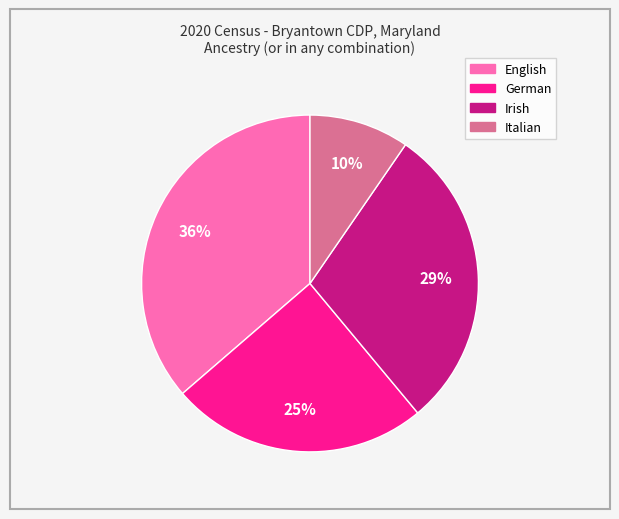

What is the smallest slice in the pie chart?

Italian